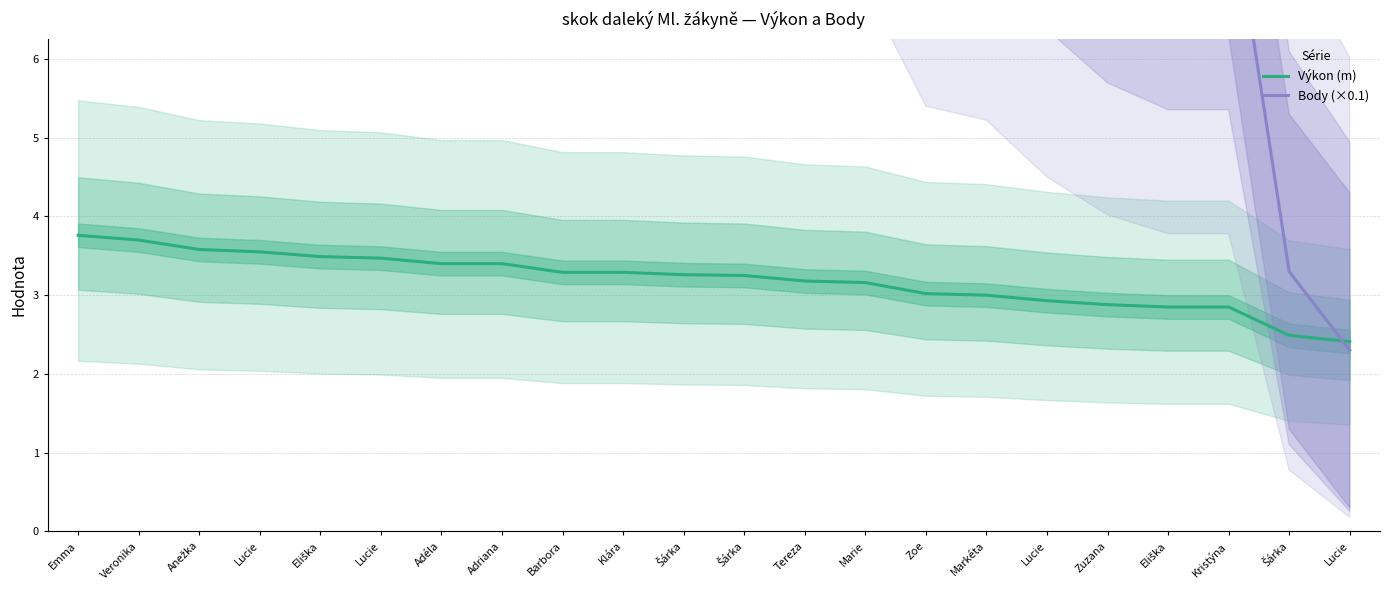

What are all the series names shown in the legend?

Výkon (m), Body (×0.1)